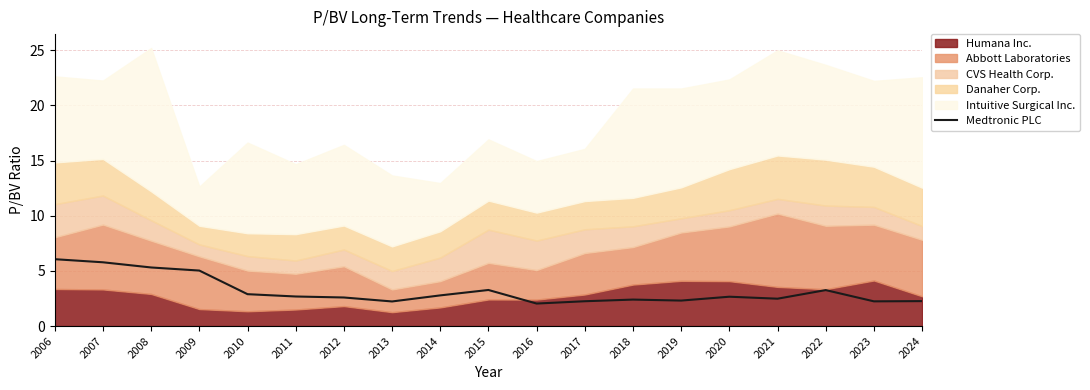

True or false: the data has more than 1 interior local peaks.

True